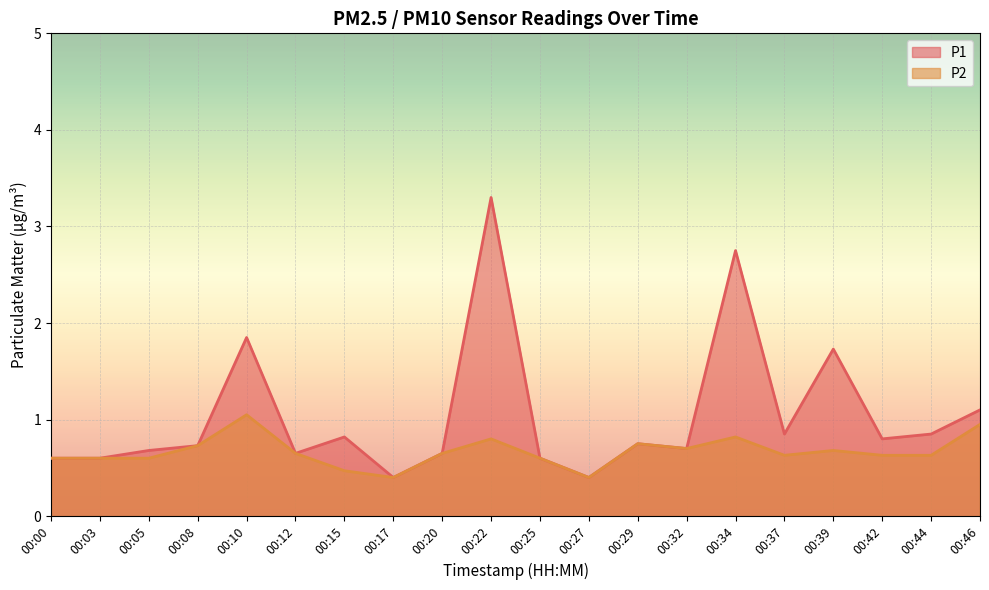

What value does the P1 series have at 00:00?

0.6